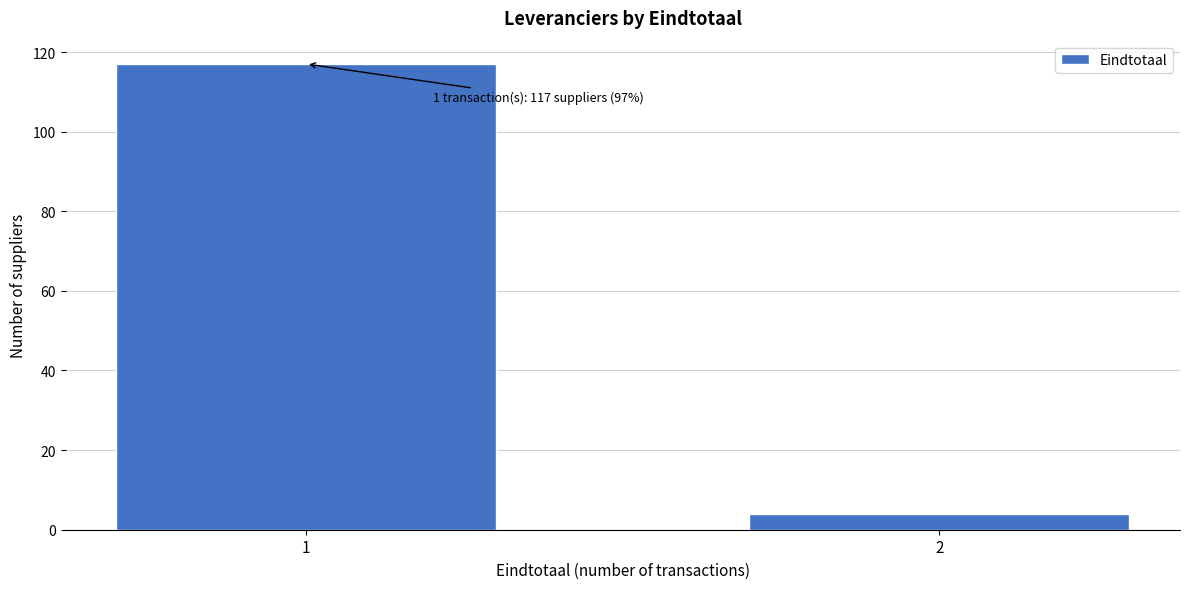

Reading left to right, extract all data points from this chart.

1=117	2=4